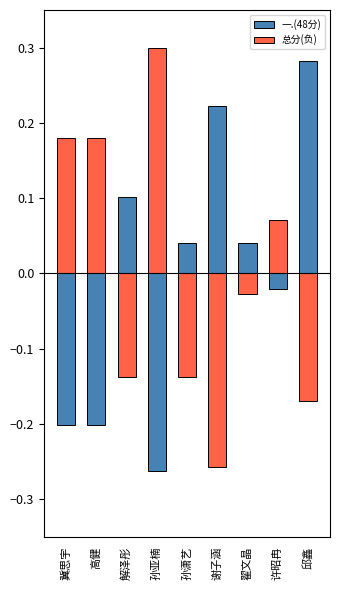

What position from the left is 孙亚楠?

4